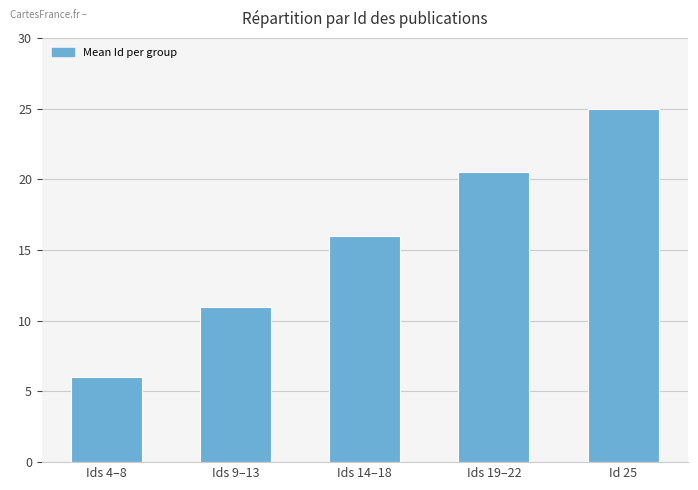

What is the change in value from Ids 9–13 to Ids 19–22?

+9.5